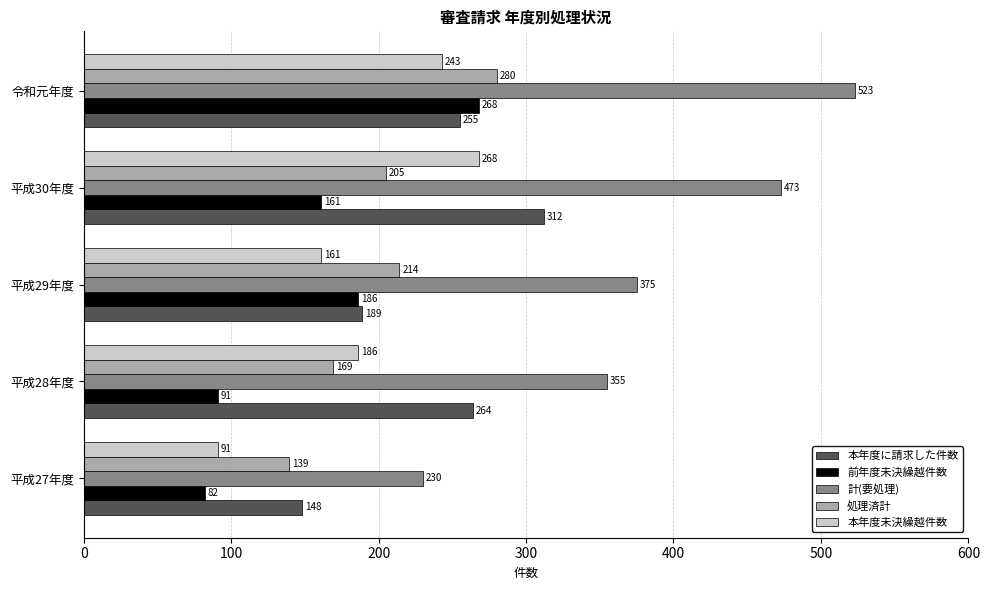

How many data points in 本年度未決繰越件数 are less than 186?

2